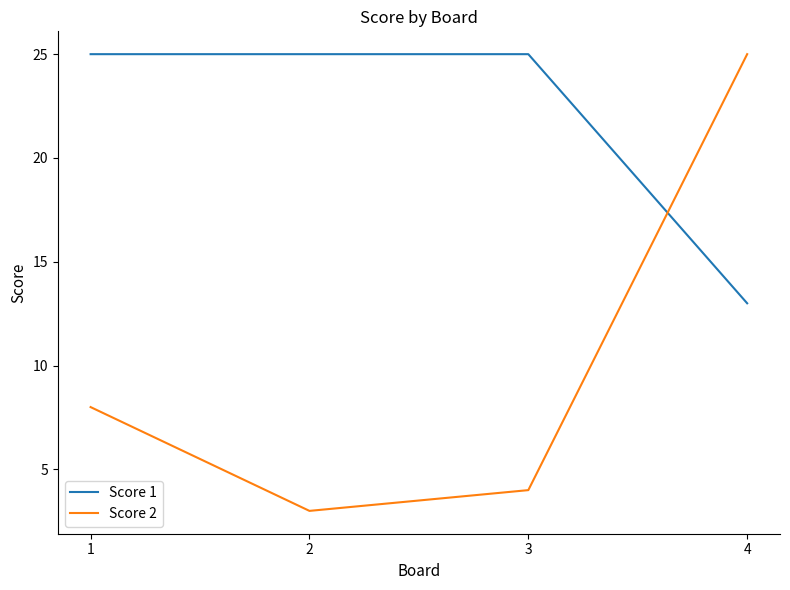

Where do Score 2 and Score 1 first cross each other?

3 and 4